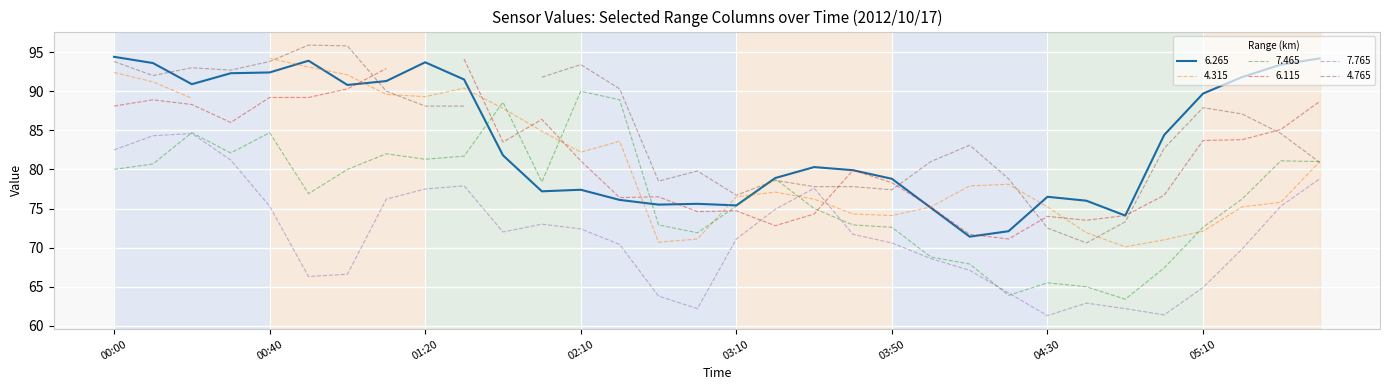

Which has a higher value, 2012/10/17 03:40 or 2012/10/17 01:50?

2012/10/17 01:50